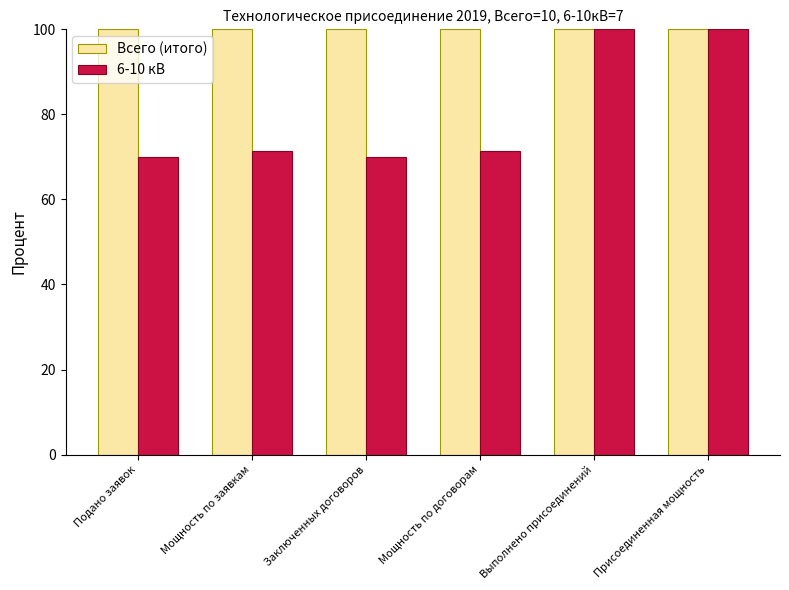

At how many categories does at least one series exceed 75?

6